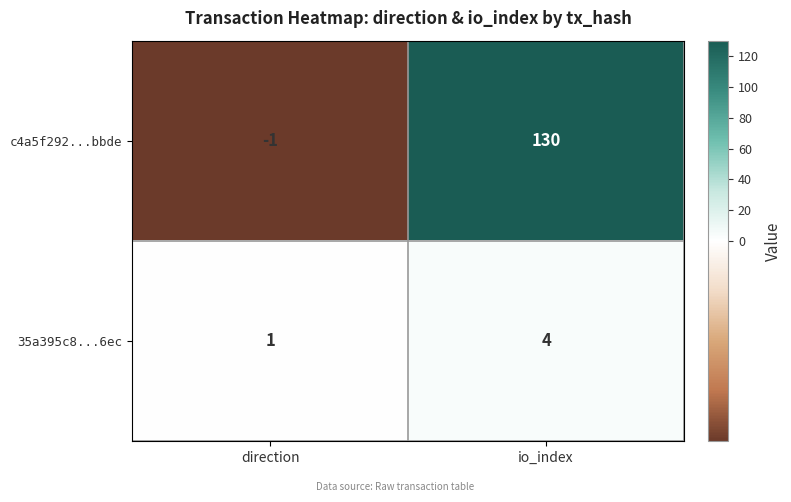

Which series has the largest total across all categories?

c4a5f292...bbde